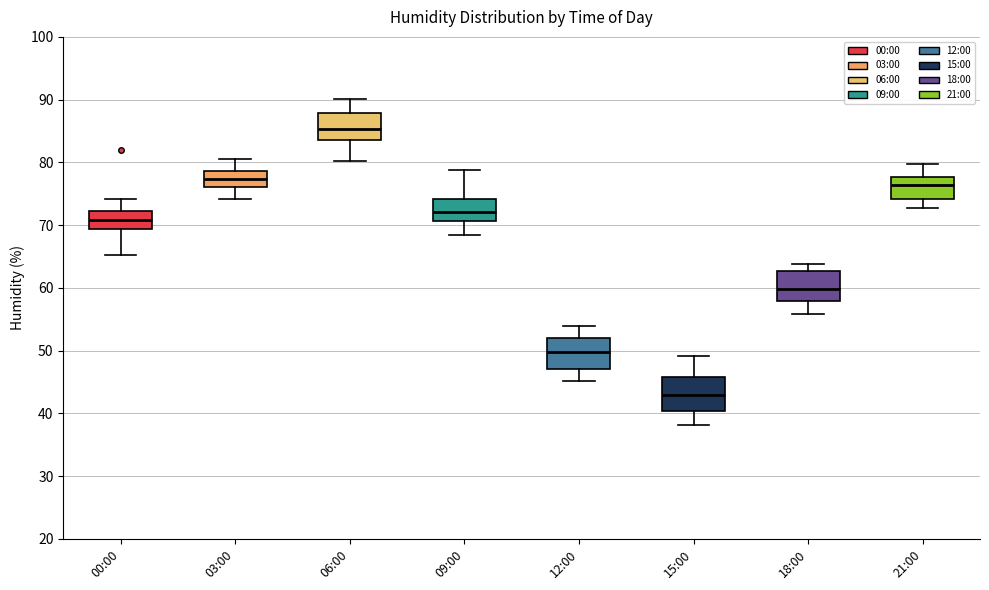

Reading left to right, transcribe this box plot: for each box, give where its median line is, the range the box spans, and where its two whiskers end, as read against the y-axis. The values are not printed on the chart, so give them approximately, as read against the axis.

00:00: median 71, box 69 to 72, whiskers 65 to 74
03:00: median 77, box 76 to 79, whiskers 74 to 81
06:00: median 85, box 84 to 88, whiskers 80 to 90
09:00: median 72, box 71 to 74, whiskers 69 to 79
12:00: median 50, box 47 to 52, whiskers 45 to 54
15:00: median 43, box 40 to 46, whiskers 38 to 49
18:00: median 60, box 58 to 63, whiskers 56 to 64
21:00: median 76, box 74 to 78, whiskers 73 to 80